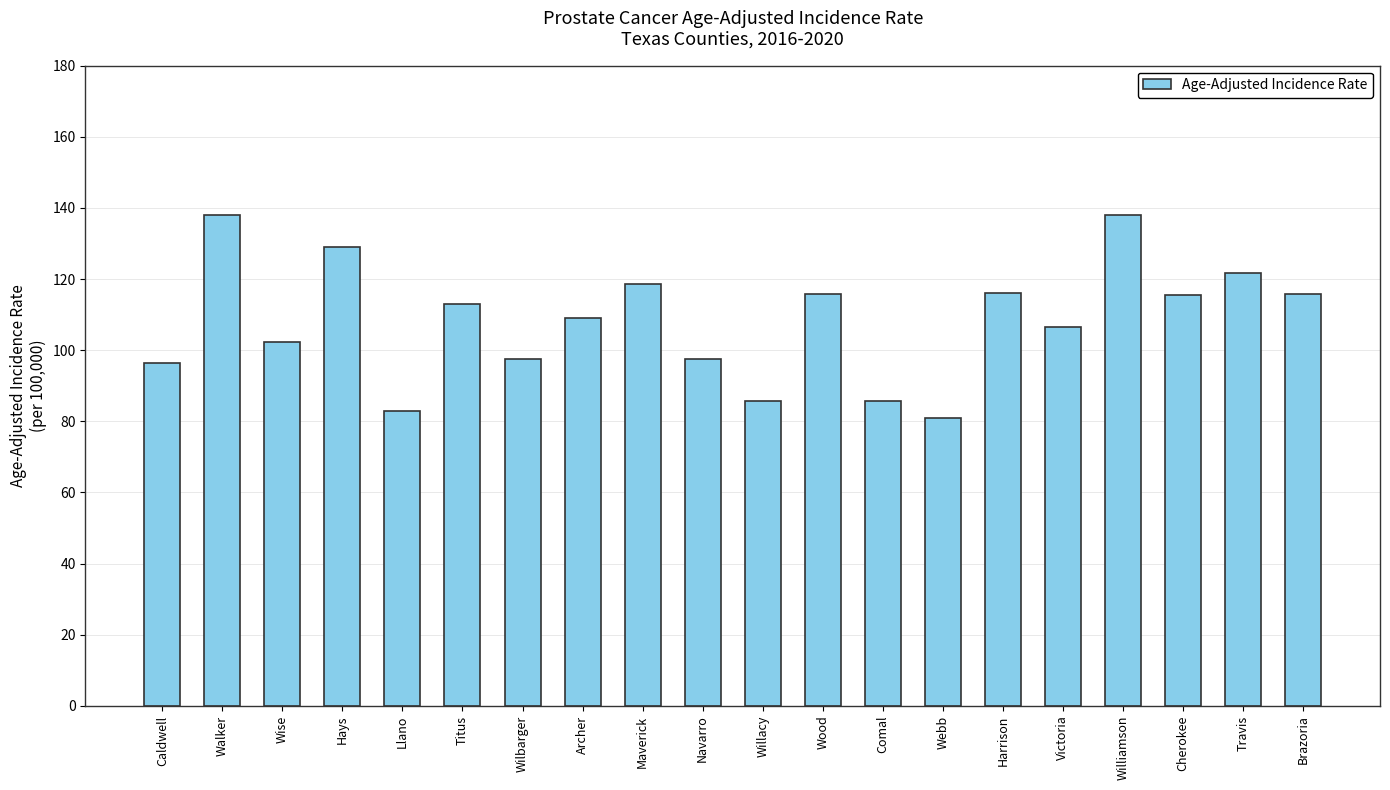

What is the minimum value shown in the chart?

80.8